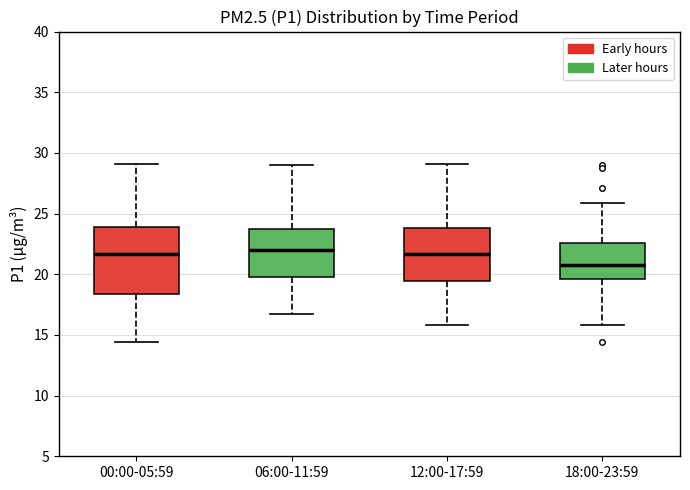

Reading left to right, read every box against the y-axis: the position of its median line, the range the box covers, and the ends of its whiskers. The values are not printed on the chart, so give them approximately, as read against the axis.

00:00-05:59: median 21.5, box 18.5 to 24.0, whiskers 14.5 to 29.0
06:00-11:59: median 22.0, box 20.0 to 24.0, whiskers 16.5 to 29.0
12:00-17:59: median 21.5, box 19.5 to 24.0, whiskers 16.0 to 29.0
18:00-23:59: median 21.0, box 19.5 to 22.5, whiskers 16.0 to 26.0